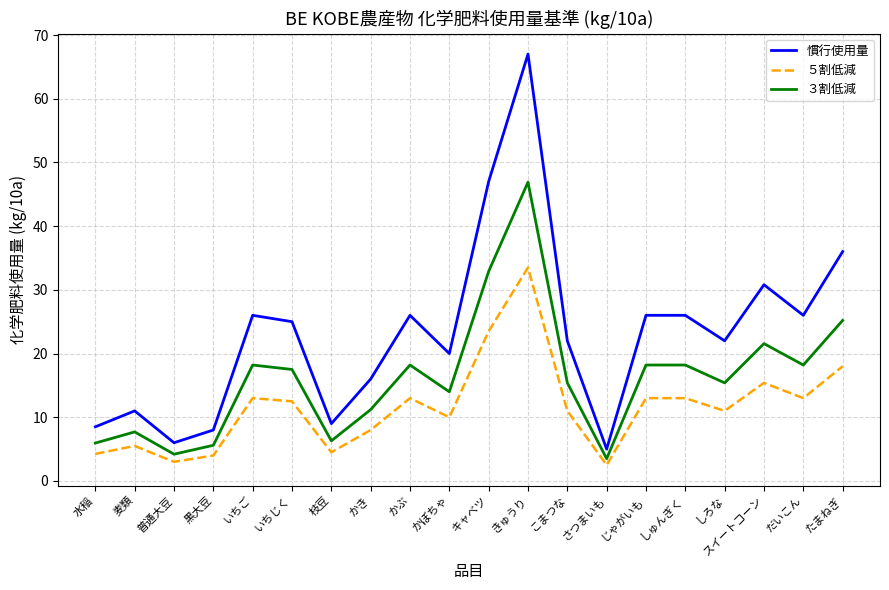

What is the difference between the second highest and minimum values in the 慣行使用量 series?

42.0